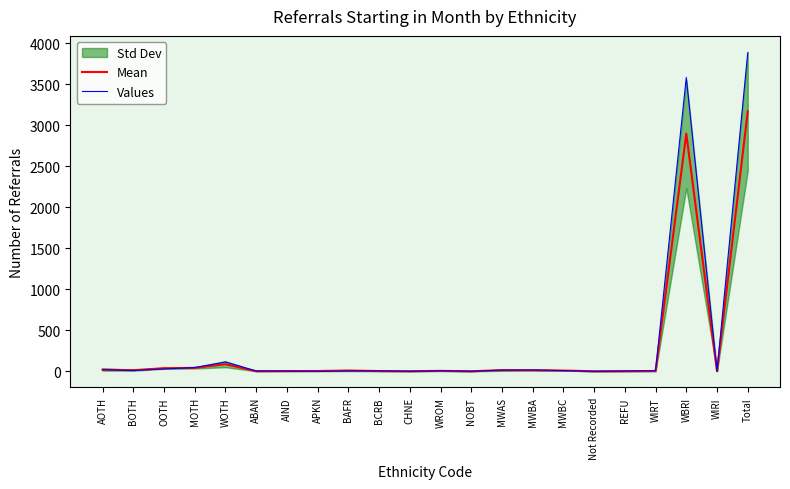

True or false: Values has more than 2 interior local peaks.

True